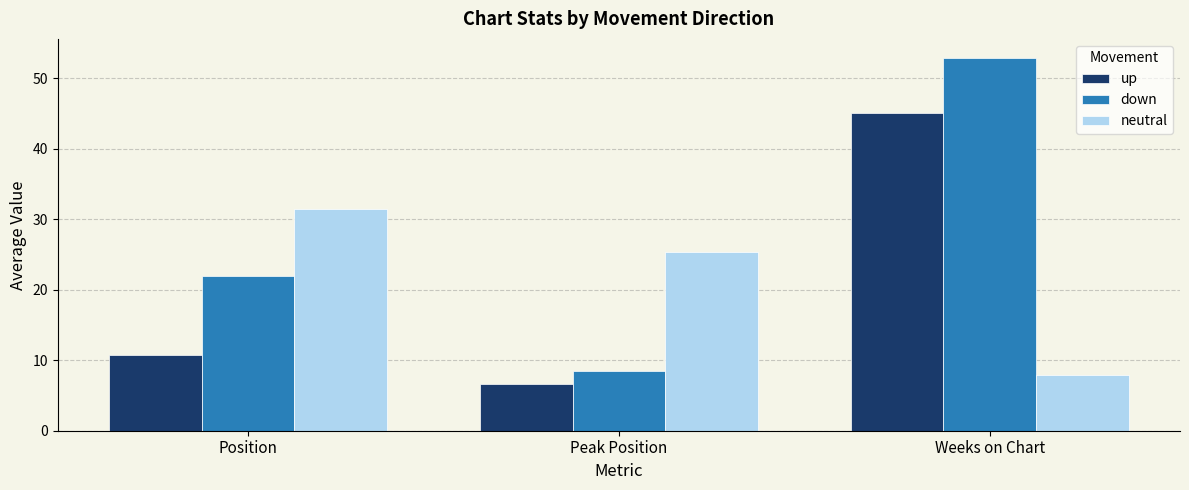

What is the spread (max minus min) of values at Peak Position?

18.8